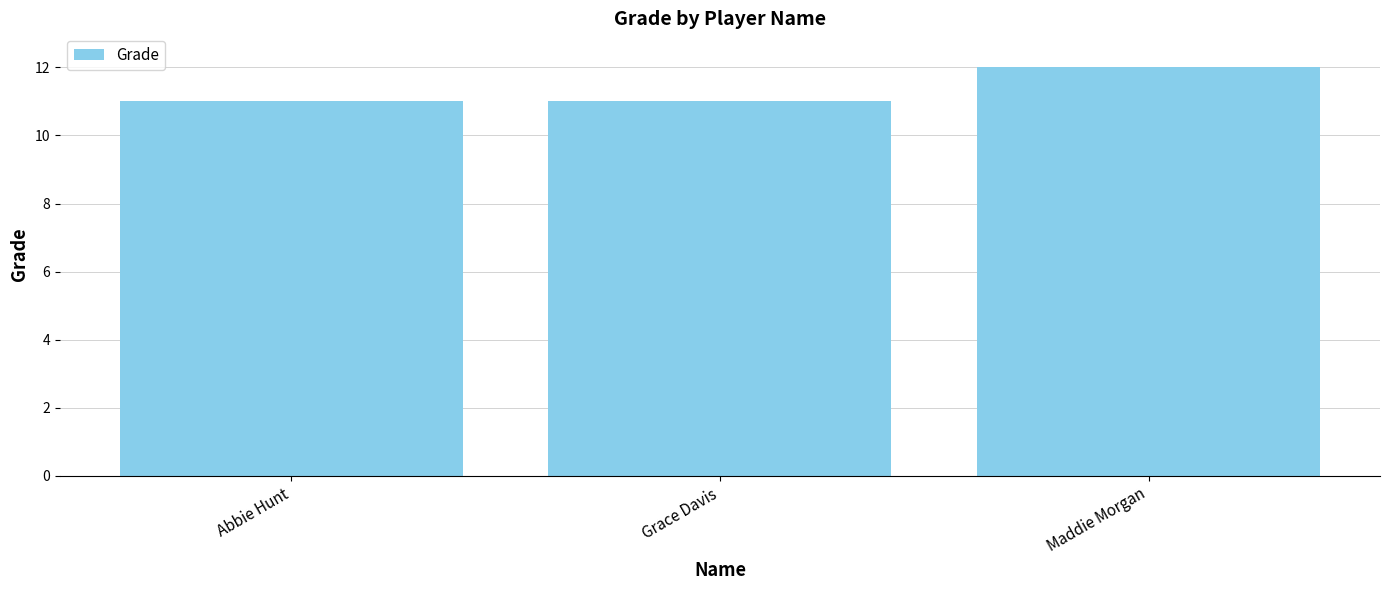

Approximately how many times larger is the value at Grace Davis compared to Abbie Hunt?

1.0